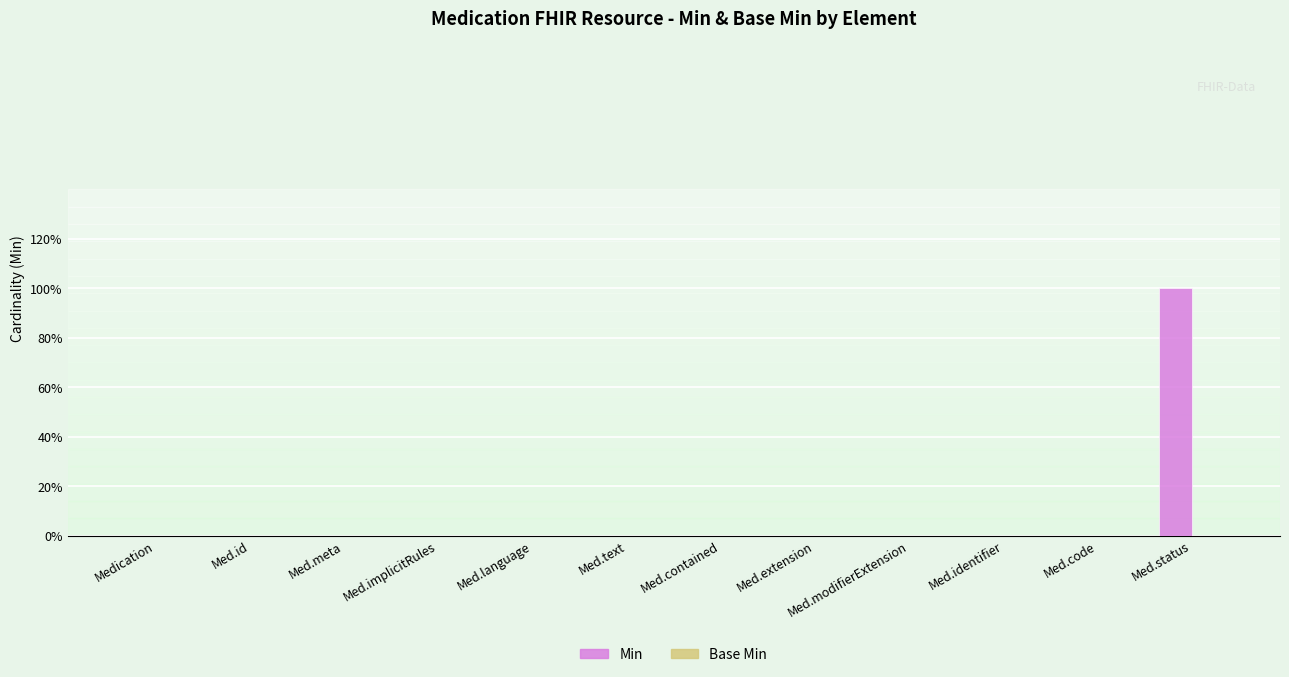

Which has a higher value, Med.extension or Med.id?

Med.extension